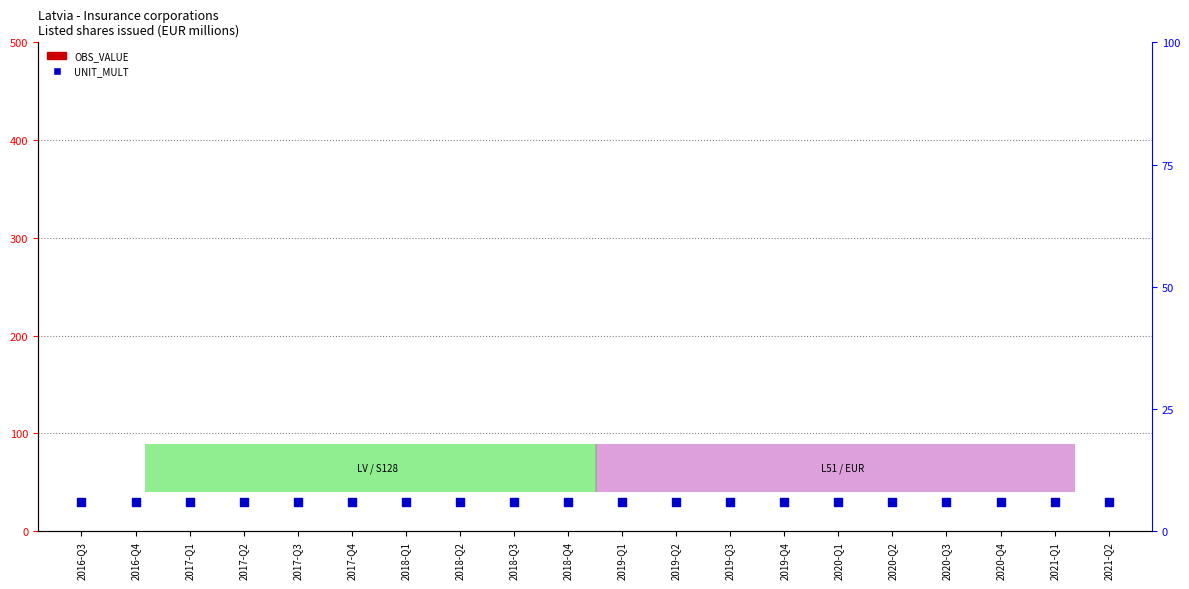

Is the value of OBS_VALUE at 2020-Q2 greater than the value of UNIT_MULT at 2017-Q2?

No